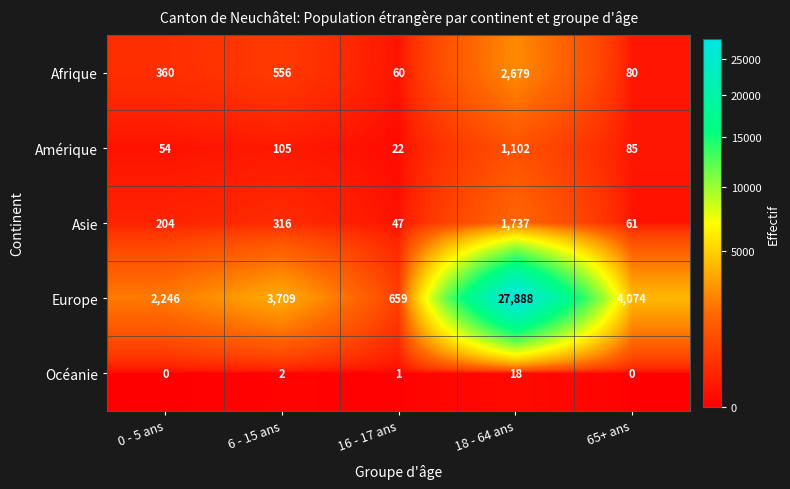

What is the sum of the Amérique values at 0 - 5 ans and 65+ ans?

139